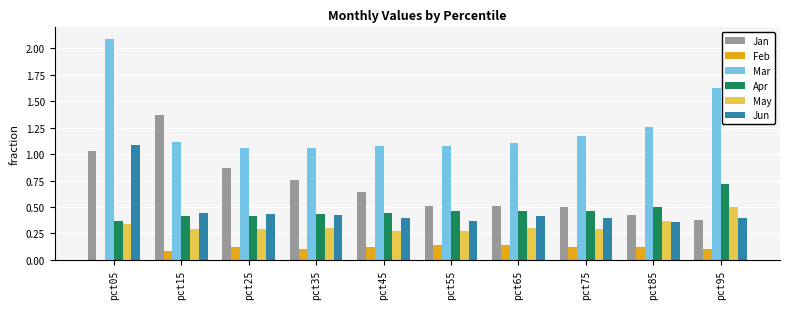

Which series has the largest total across all categories?

Mar